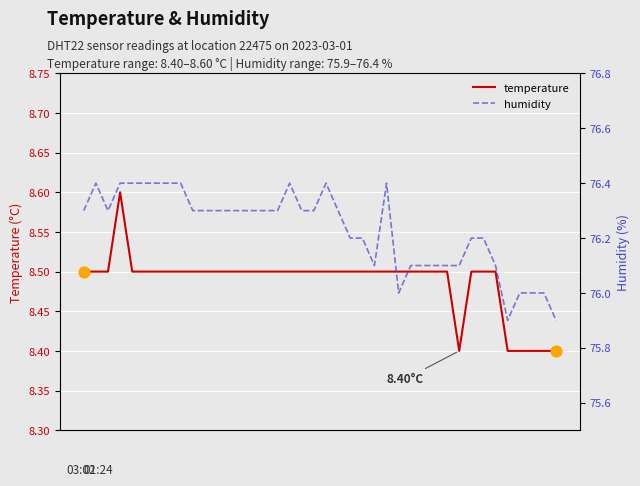

Which series reaches the maximum Y coordinate?

humidity